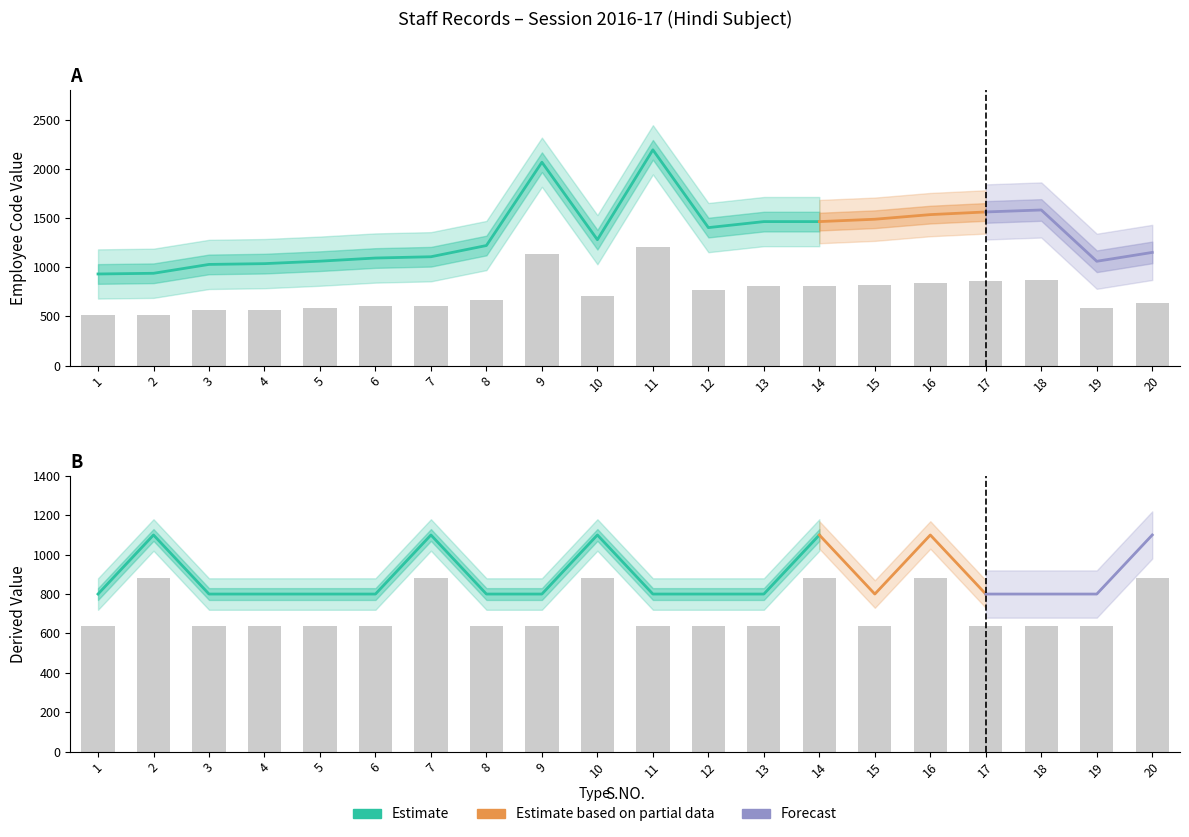

What is the value of the col_1 bar at the 15th from the left?

817.9